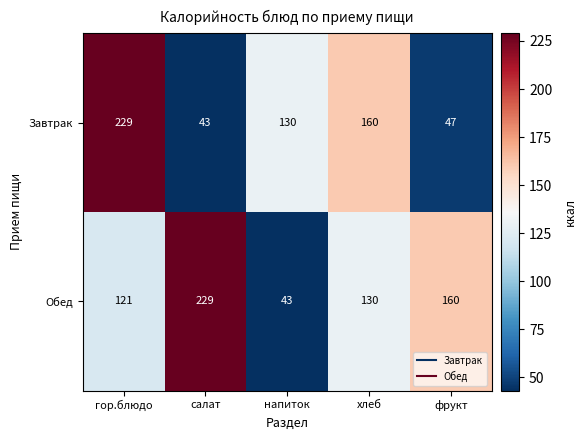

List the series in order of their overall mean, highest first.

Обед, Завтрак